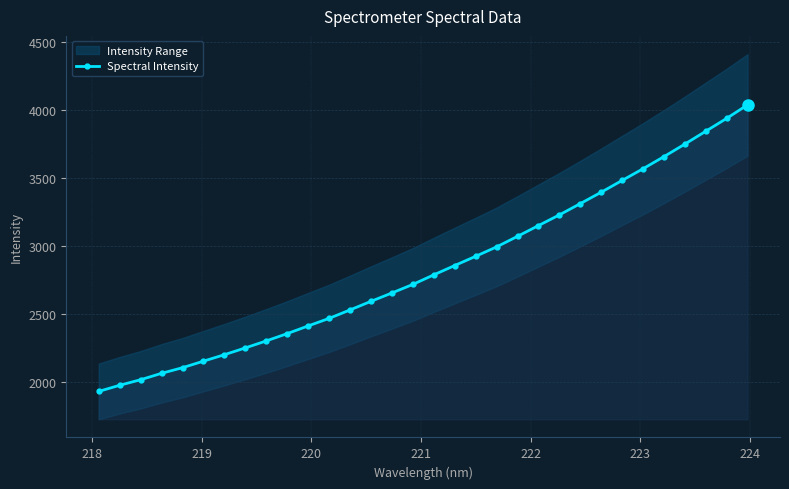

What is the value of the Spectral Intensity point at the 5th from the left?

2105.8